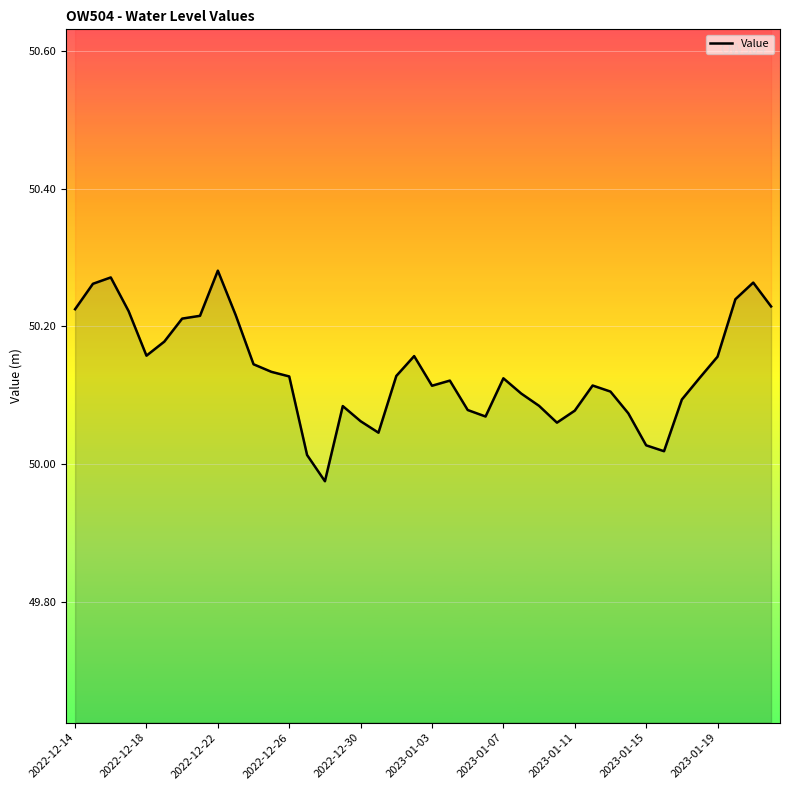

Where is the data nearest to the value 50?

13